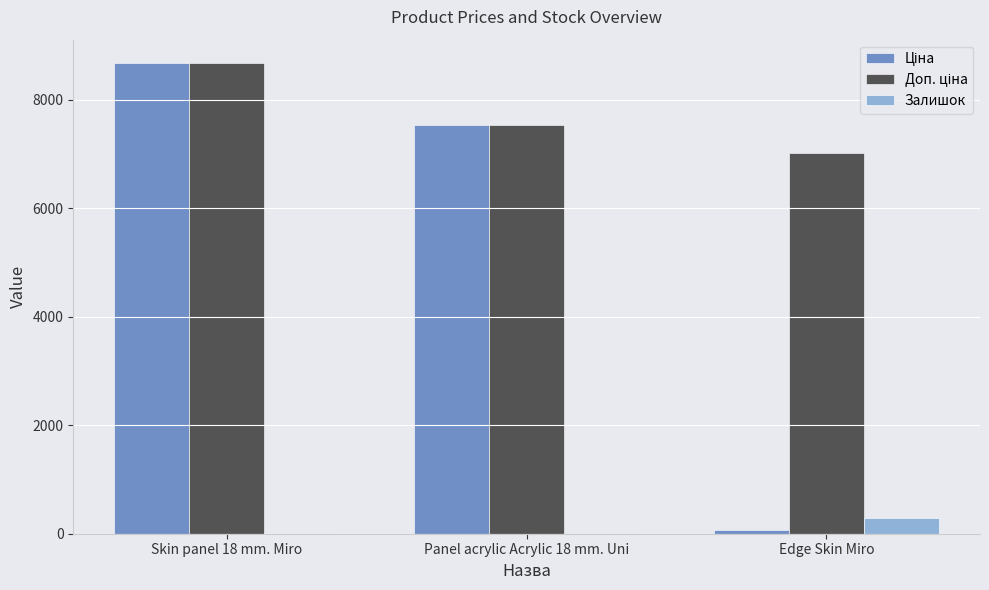

What is the maximum value for Залишок?

298.0